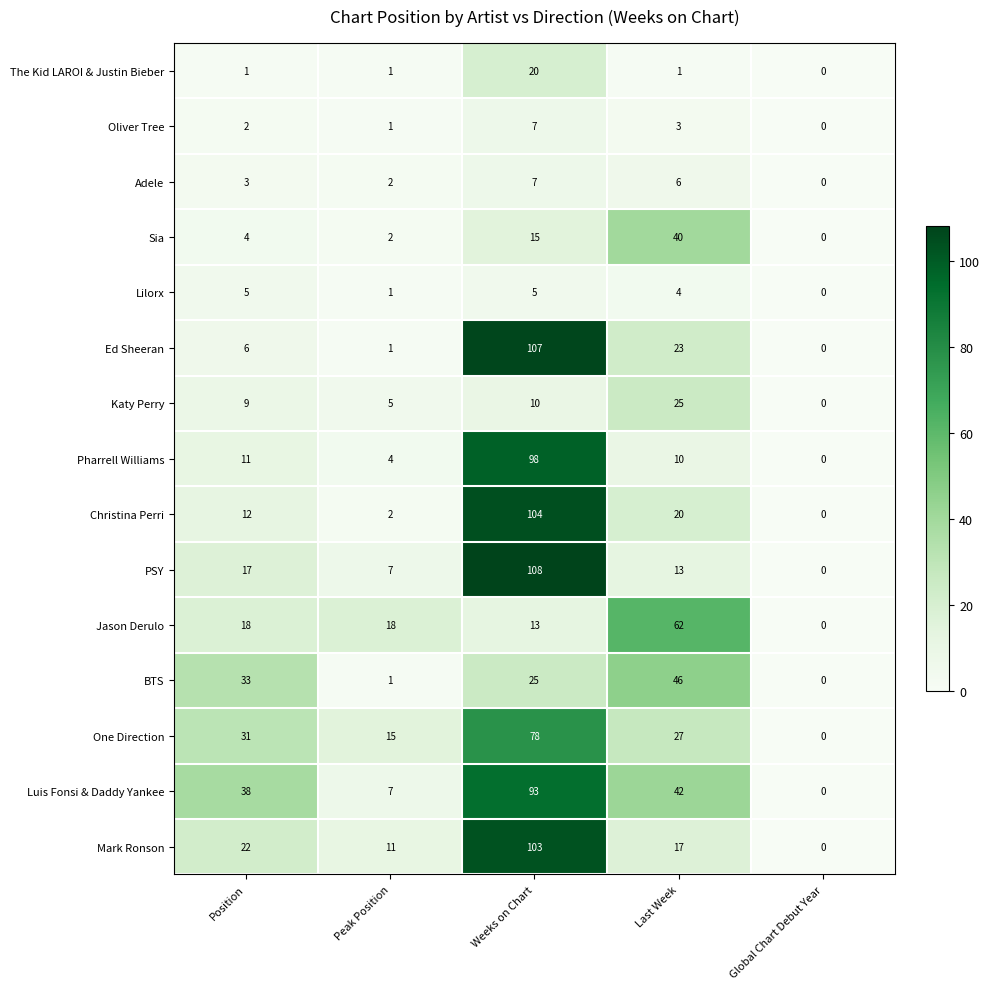

Is the value of Sia at Last Week greater than the value of Luis Fonsi & Daddy Yankee at Peak Position?

Yes